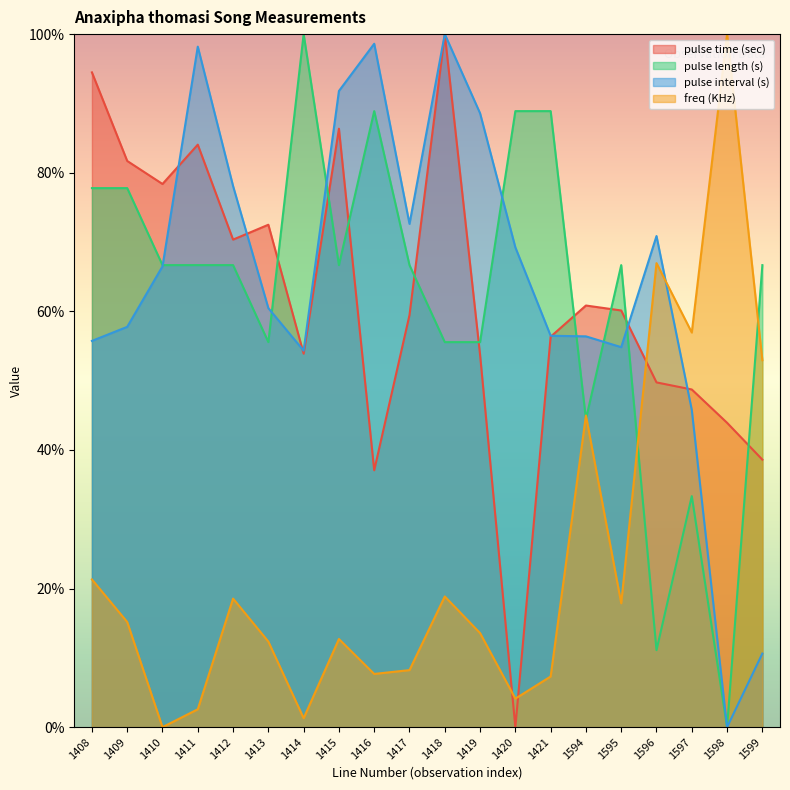

Is it true that freq (KHz) equals 21.8 at 1409?

False